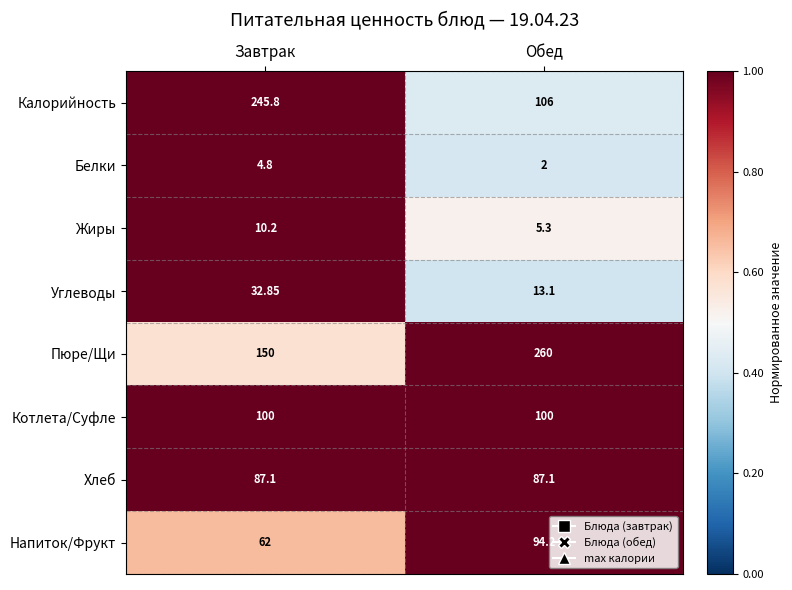

How many categories are shown in the chart?

2